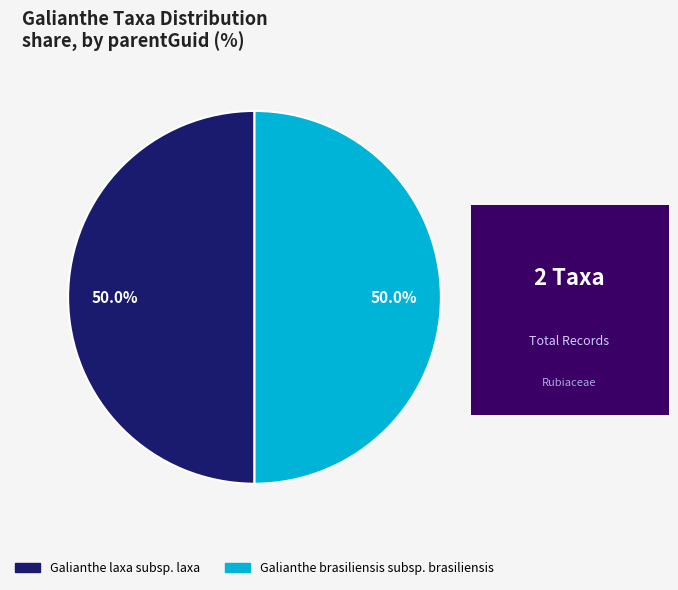

The Galianthe laxa subsp. laxa slice represents 50% of the pie. True or false?

True